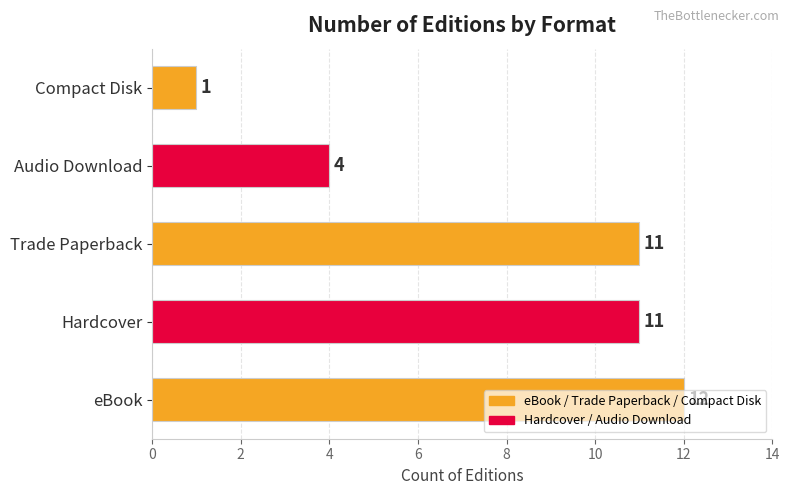

Which category has the lowest value across all series?

Compact Disk